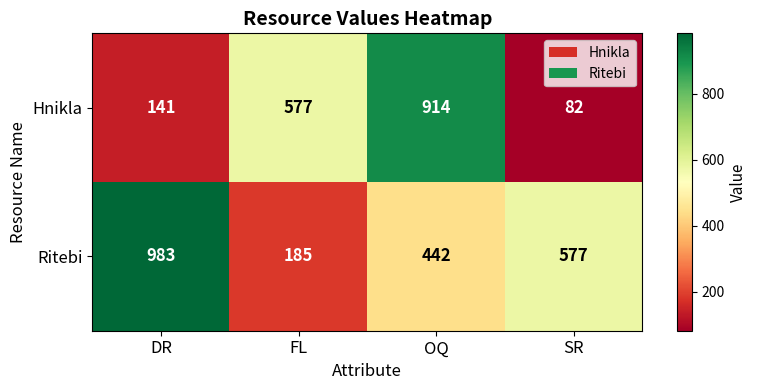

How many distinct data groups are displayed?

2